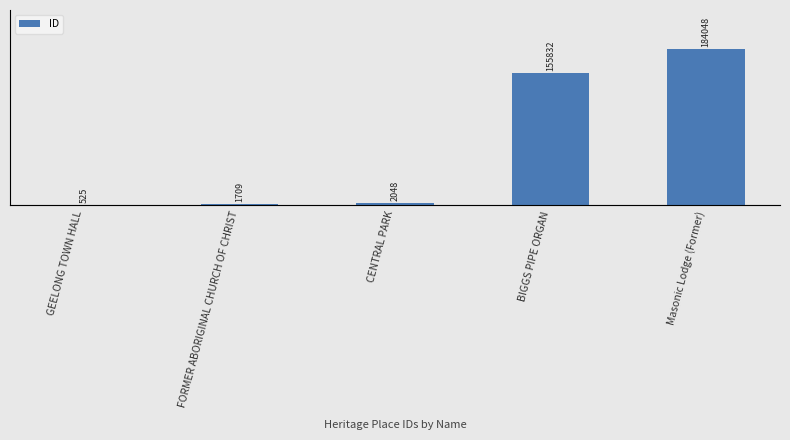

What is the sum of all values?

344162